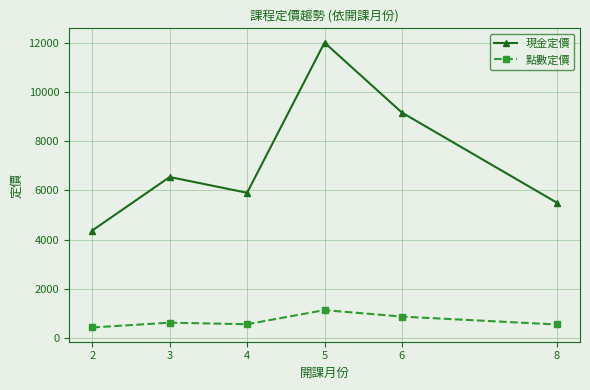

What is the value of the 現金定價 point at the 5th from the left?

9157.1